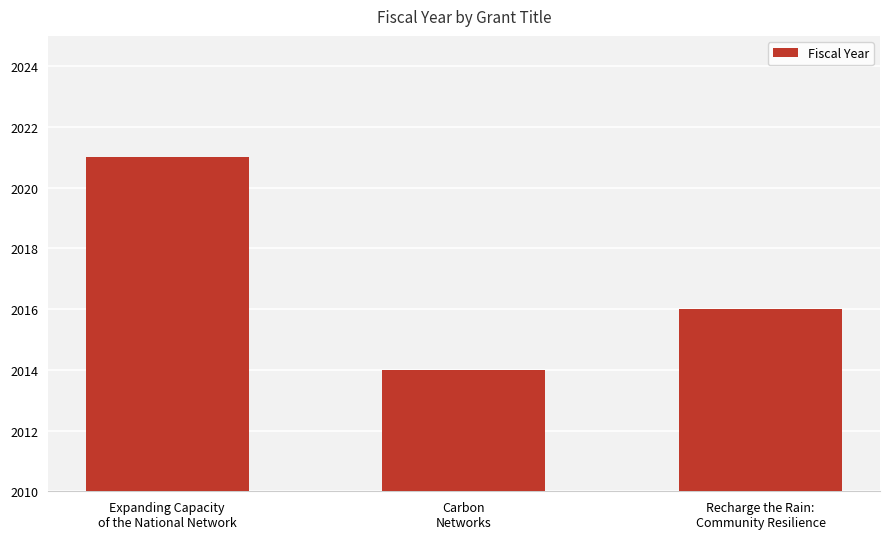

What is the ratio of the value at Expanding Capacity
of the National Network to the value at Carbon
Networks?

1.0